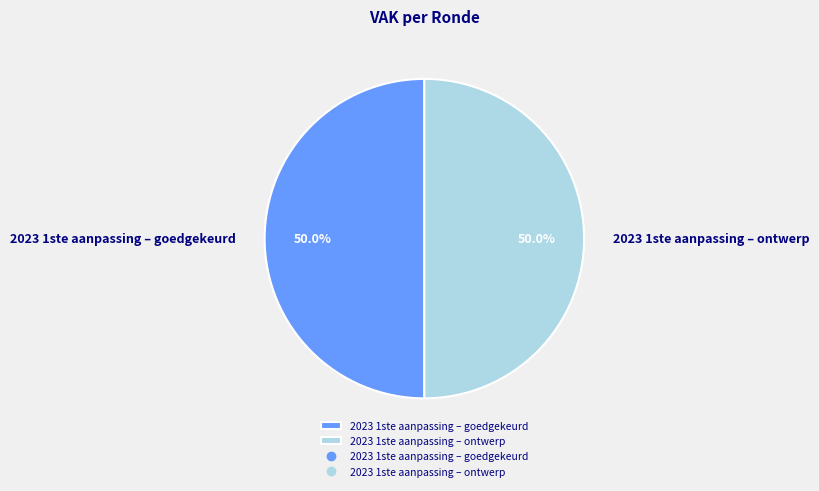

Combined, do 2023 1ste aanpassing – ontwerp and 2023 1ste aanpassing – goedgekeurd account for over 50%?

Yes